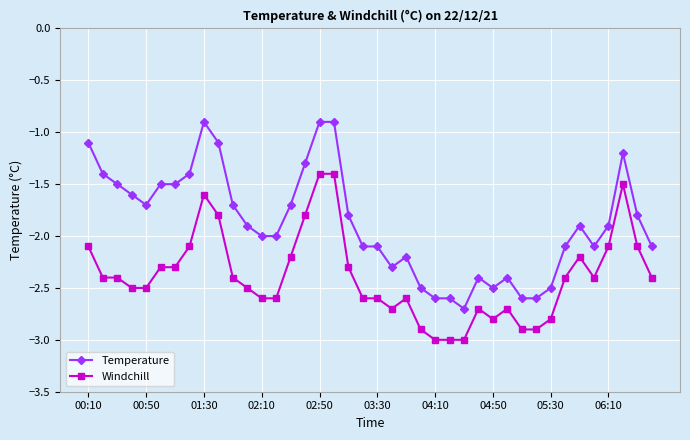

True or false: Temperature and Windchill cross at least once.

False